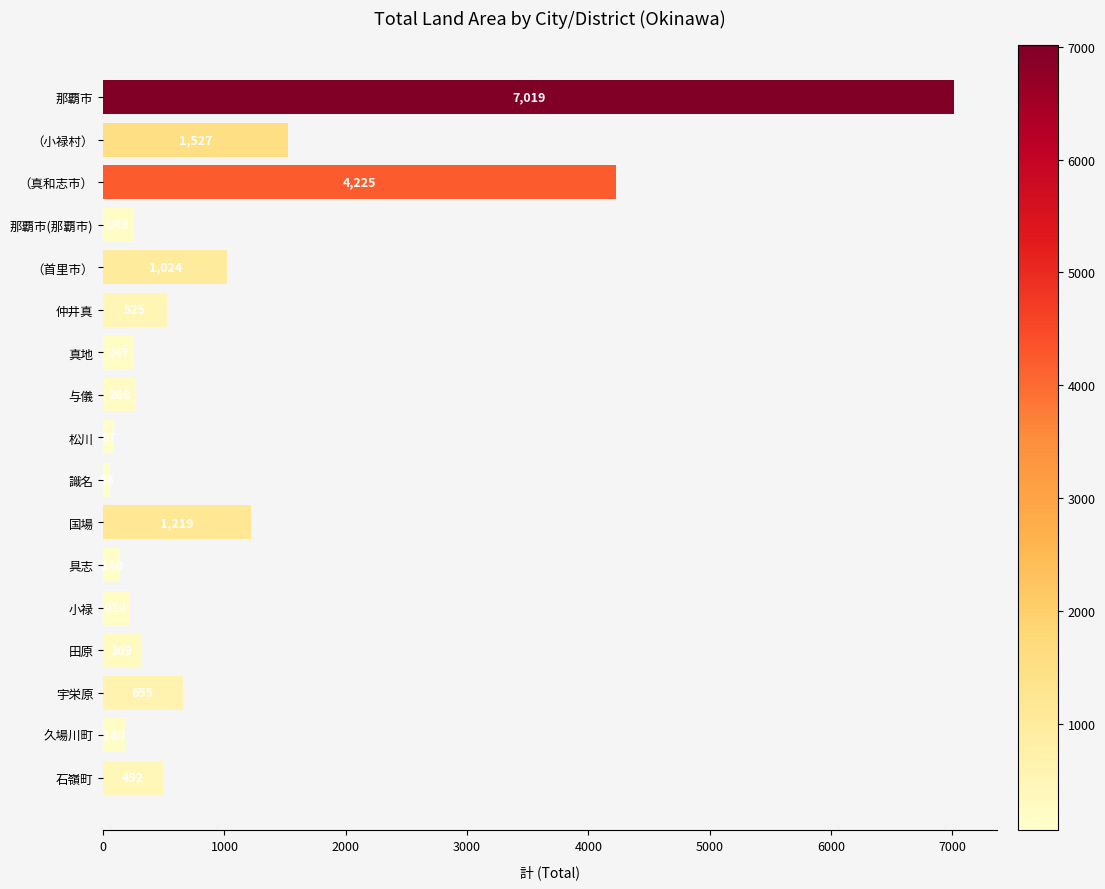

List the labels in order of value, largest first.

那覇市, （真和志市）, （小禄村）, 国場, （首里市）, 宇栄原, 仲井真, 石嶺町, 田原, 与儀, 真地, 那覇市(那覇市), 小禄, 久場川町, 具志, 松川, 識名